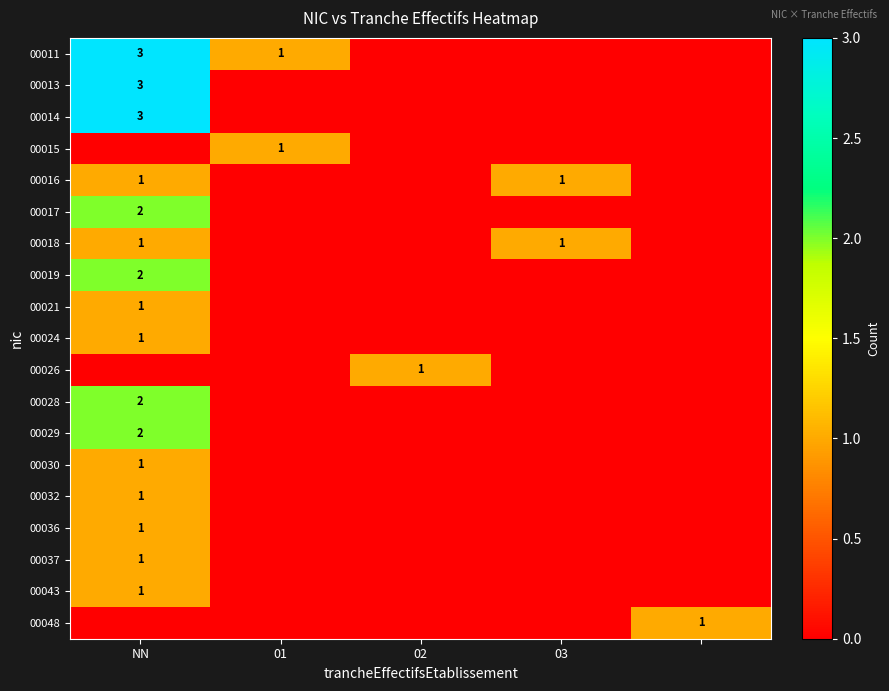

The 00017 series shows 2 at NN. True or false?

True